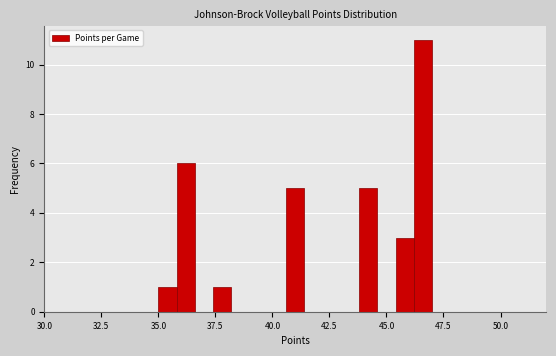

Read against the x-axis, roughly where is the centre of the tallest bar?

46.5